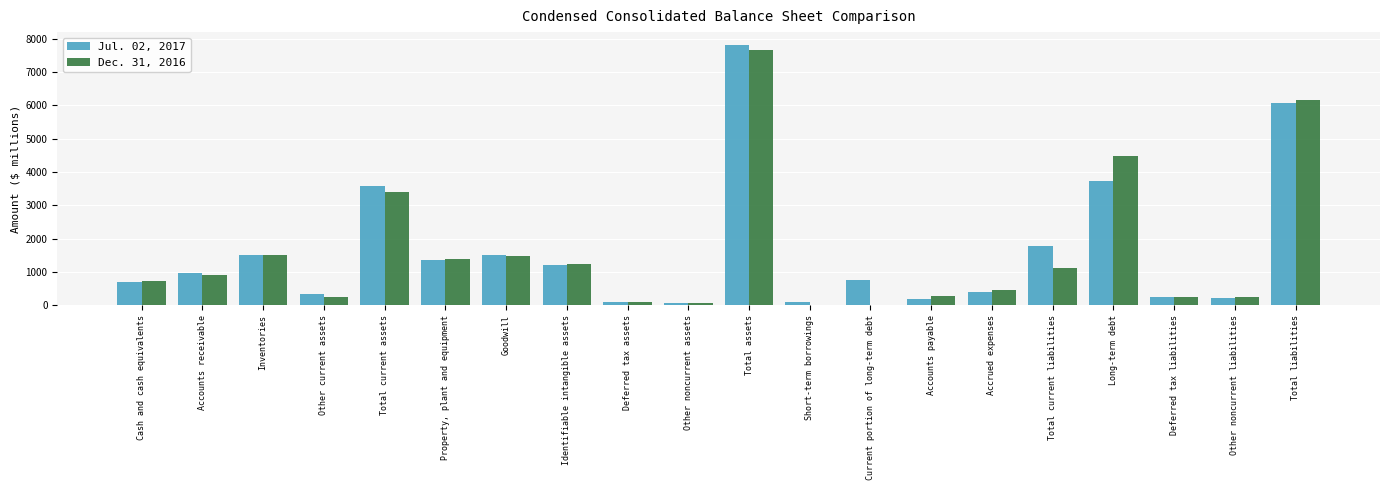

Between Total current assets and Accounts payable, which series saw the biggest shift?

Jul. 02, 2017